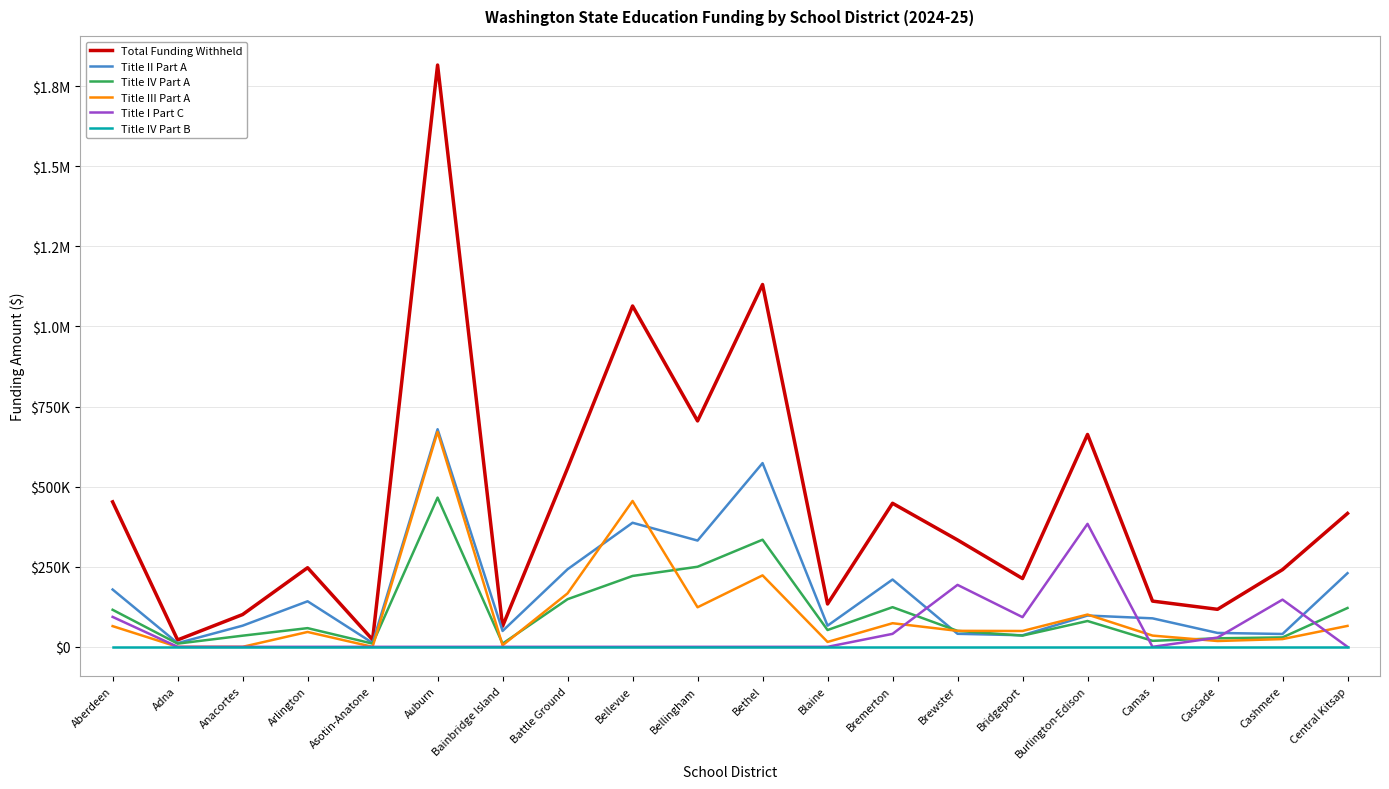

Reading left to right, transcribe all the data shown in this chart.

Total Funding Withheld: Aberdeen=452446	Adna=21537	Anacortes=100786	Arlington=246877	Asotin-Anatone=22209	Auburn=1815778	Bainbridge Island=64273	Battle Ground=557691	Bellevue=1063726	Bellingham=704983	Bethel=1130797	Blaine=133762	Bremerton=447990	Brewster=333542	Bridgeport=213091	Burlington-Edison=662765	Camas=142713	Cascade=117076	Cashmere=240942	Central Kitsap=416355
Title II Part A: Aberdeen=178831	Adna=11537	Anacortes=65989	Arlington=142128	Asotin-Anatone=12209	Auburn=679178	Bainbridge Island=49504	Battle Ground=242153	Bellevue=387225	Bellingham=331668	Bethel=573457	Blaine=66062	Bremerton=210054	Brewster=40632	Bridgeport=36078	Burlington-Edison=97662	Camas=88922	Cascade=43398	Cashmere=40101	Central Kitsap=229851
Title IV Part A: Aberdeen=115595	Adna=10000	Anacortes=34797	Arlington=58348	Asotin-Anatone=10000	Auburn=465714	Bainbridge Island=10000	Battle Ground=148650	Bellevue=221205	Bellingham=249874	Bethel=334324	Blaine=52423	Bremerton=123773	Brewster=49717	Bridgeport=35005	Burlington-Edison=80576	Camas=18742	Cascade=26587	Cashmere=29381	Central Kitsap=121197
Title III Part A: Aberdeen=64611	Adna=0	Anacortes=0	Arlington=46401	Asotin-Anatone=0	Auburn=670886	Bainbridge Island=4769	Battle Ground=166888	Bellevue=455296	Bellingham=123441	Bethel=223016	Blaine=15277	Bremerton=73706	Brewster=49862	Bridgeport=49420	Burlington-Edison=100736	Camas=35049	Cascade=18168	Cashmere=24160	Central Kitsap=65307
Title I Part C: Aberdeen=93409	Adna=0	Anacortes=0	Arlington=0	Asotin-Anatone=0	Auburn=0	Bainbridge Island=0	Battle Ground=0	Bellevue=0	Bellingham=0	Bethel=0	Blaine=0	Bremerton=40457	Brewster=193331	Bridgeport=92588	Burlington-Edison=383791	Camas=0	Cascade=28923	Cashmere=147300	Central Kitsap=0
Title IV Part B: Aberdeen=0	Adna=0	Anacortes=0	Arlington=0	Asotin-Anatone=0	Auburn=0	Bainbridge Island=0	Battle Ground=0	Bellevue=0	Bellingham=0	Bethel=0	Blaine=0	Bremerton=0	Brewster=0	Bridgeport=0	Burlington-Edison=0	Camas=0	Cascade=0	Cashmere=0	Central Kitsap=0